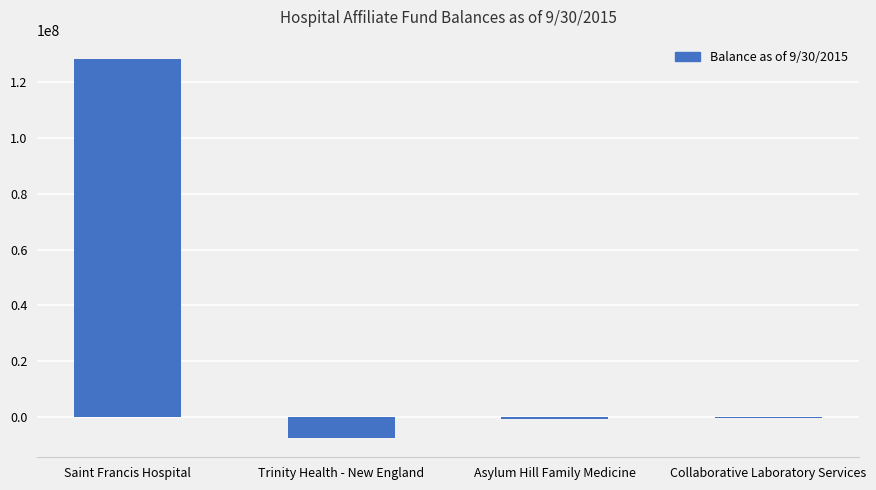

What is the sum of all values?

119466843